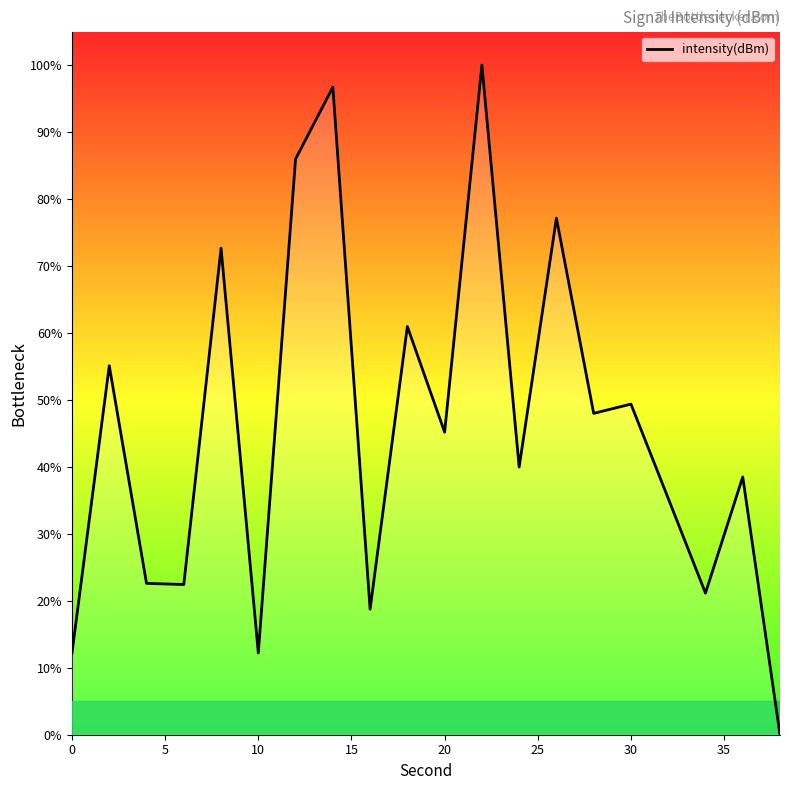

What is the greatest value displayed?

100.0